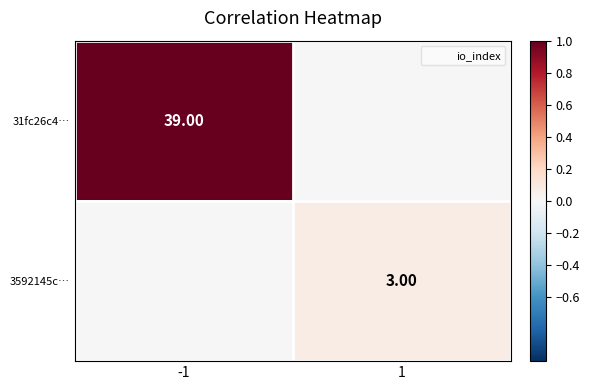

Which label corresponds to the smallest value in the chart?

1